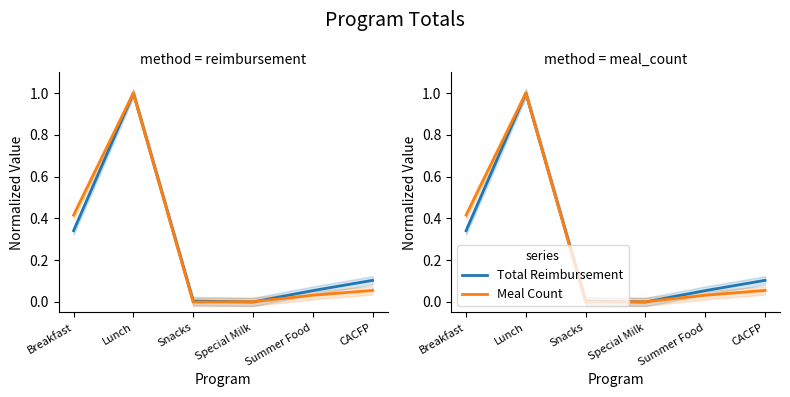

True or false: Total Reimbursement and Meal Count cross at least once.

True